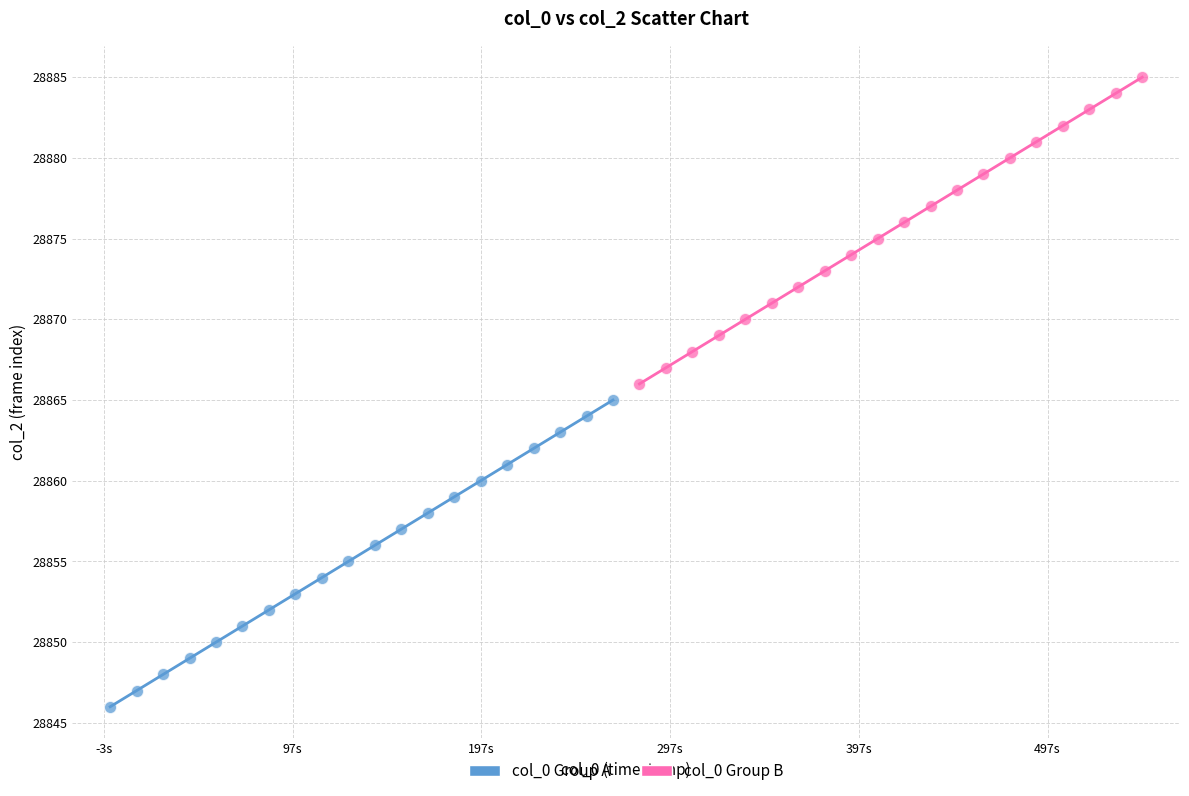

Which series reaches the maximum Y coordinate?

col_0 Group B